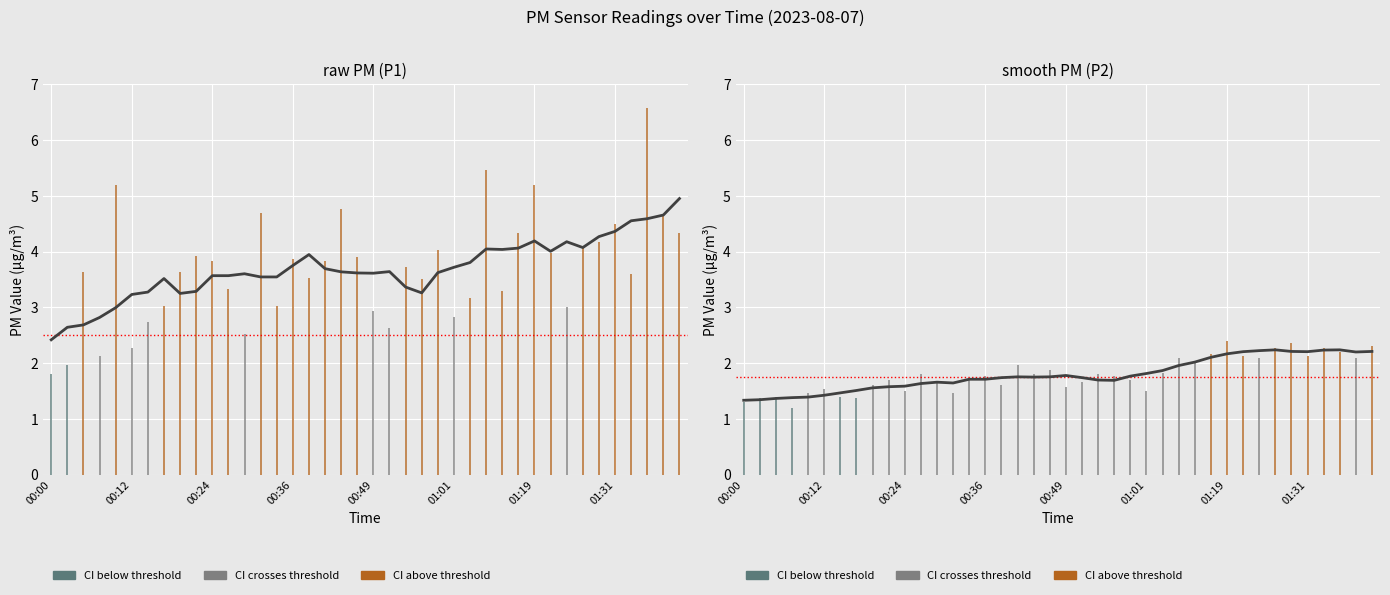

At which category does Trend (P1) reach its first local valley?

8